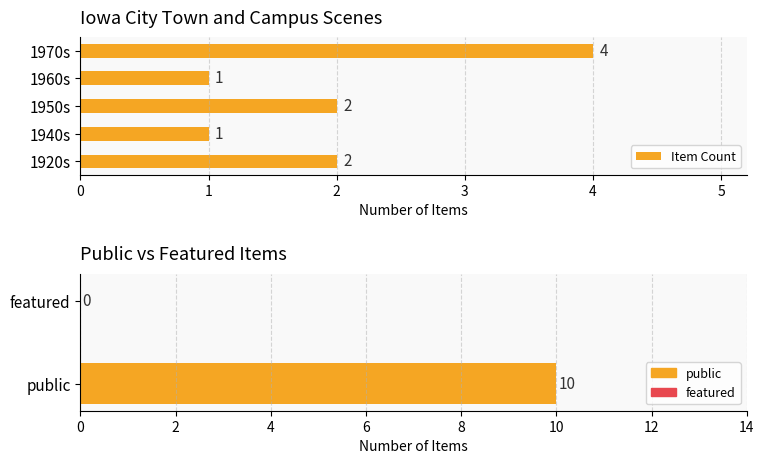

The chart shows a value of 4 at 1970s. True or false?

True